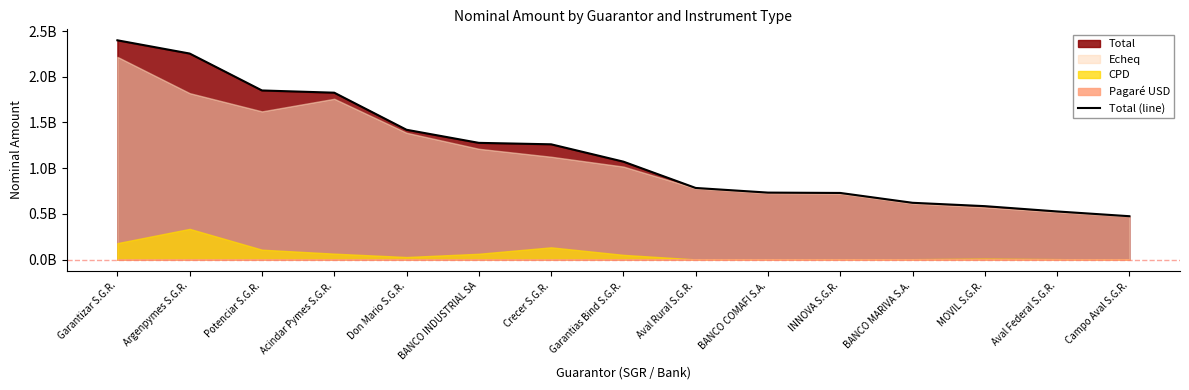

Which label corresponds to the smallest value in the chart?

Campo Aval S.G.R.